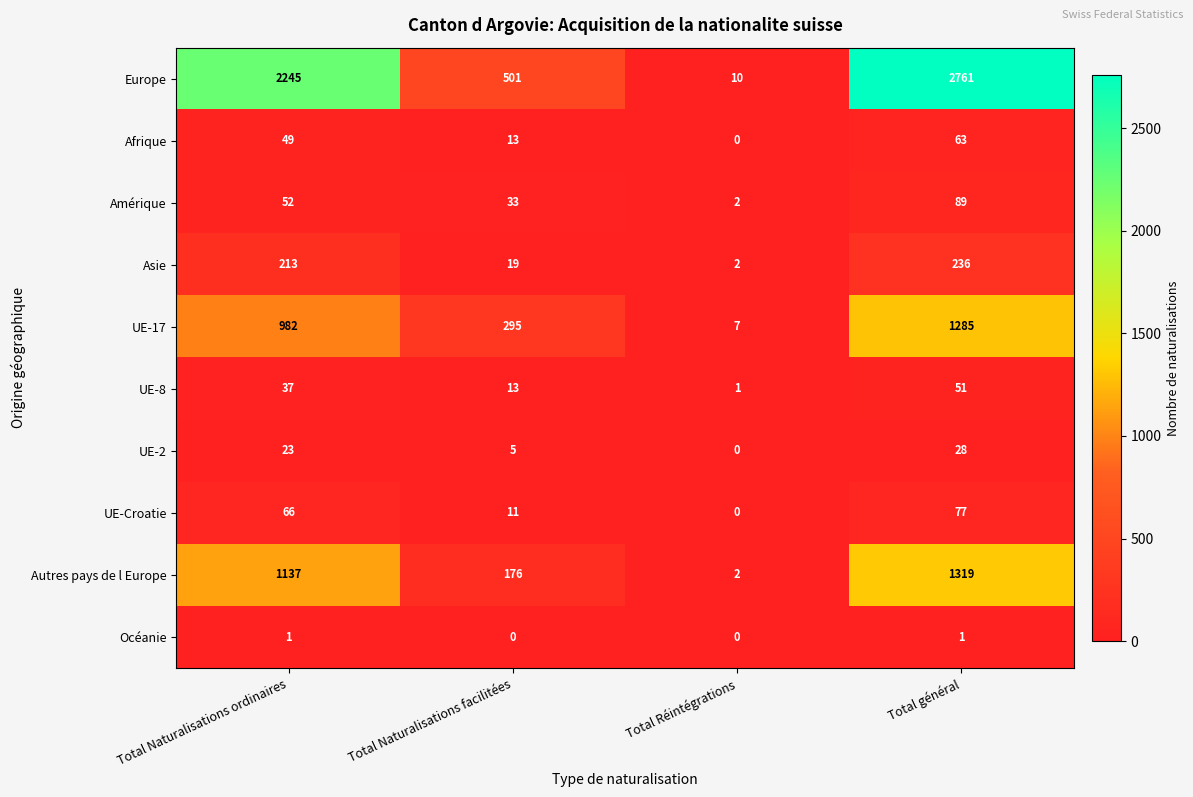

Which series changed the most between Total Naturalisations ordinaires and Total général?

Europe